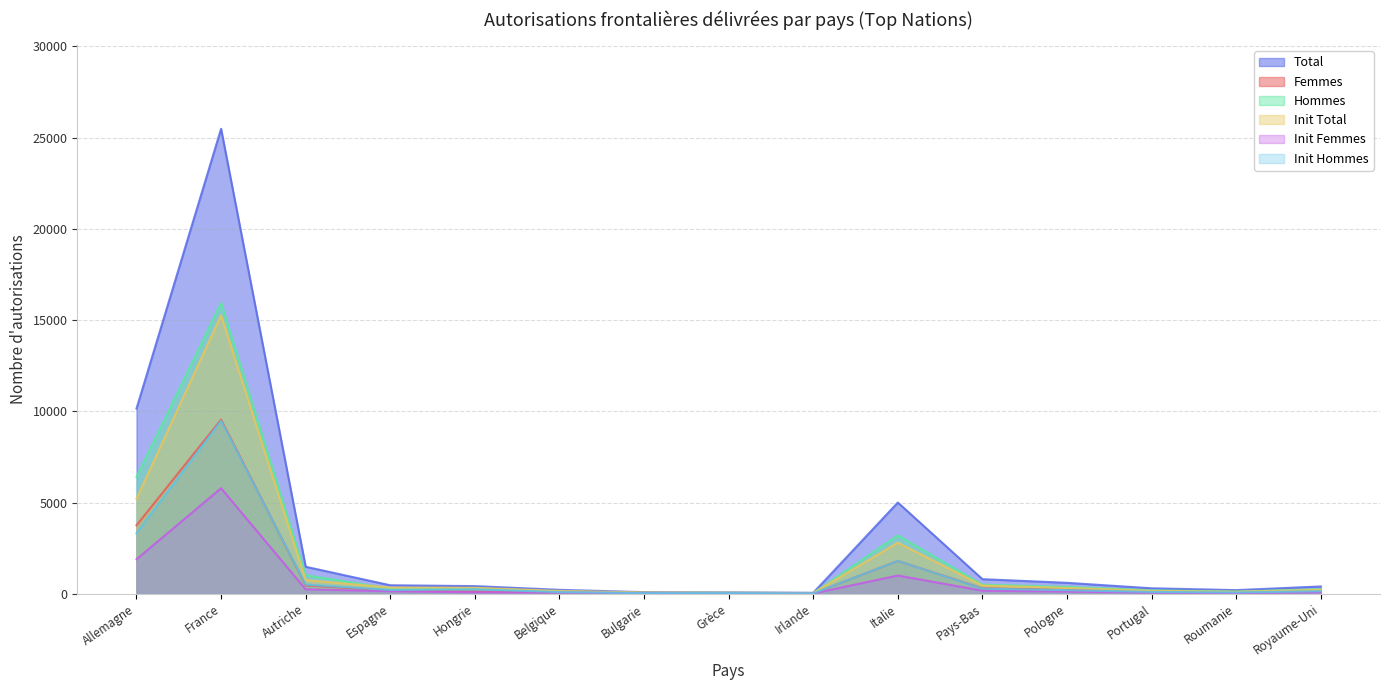

Reading right to left, transcribe all the data shown in this chart.

Total: Royaume-Uni=400	Roumanie=200	Portugal=300	Pologne=600	Pays-Bas=800	Italie=5000	Irlande=53	Grèce=76	Bulgarie=88	Belgique=216	Hongrie=419	Espagne=466	Autriche=1480	France=25479	Allemagne=10148
Femmes: Royaume-Uni=150	Roumanie=75	Portugal=110	Pologne=220	Pays-Bas=300	Italie=1800	Irlande=20	Grèce=25	Bulgarie=42	Belgique=86	Hongrie=119	Espagne=184	Autriche=459	France=9545	Allemagne=3752
Hommes: Royaume-Uni=250	Roumanie=125	Portugal=190	Pologne=380	Pays-Bas=500	Italie=3200	Irlande=33	Grèce=51	Bulgarie=46	Belgique=130	Hongrie=300	Espagne=282	Autriche=1021	France=15934	Allemagne=6396
Init Total: Royaume-Uni=220	Roumanie=110	Portugal=160	Pologne=320	Pays-Bas=450	Italie=2800	Irlande=40	Grèce=56	Bulgarie=69	Belgique=158	Hongrie=327	Espagne=341	Autriche=749	France=15256	Allemagne=5209
Init Femmes: Royaume-Uni=80	Roumanie=40	Portugal=60	Pologne=120	Pays-Bas=170	Italie=1000	Irlande=18	Grèce=18	Bulgarie=35	Belgique=66	Hongrie=82	Espagne=139	Autriche=243	France=5783	Allemagne=1891
Init Hommes: Royaume-Uni=140	Roumanie=70	Portugal=100	Pologne=200	Pays-Bas=280	Italie=1800	Irlande=22	Grèce=38	Bulgarie=34	Belgique=92	Hongrie=245	Espagne=202	Autriche=506	France=9473	Allemagne=3318